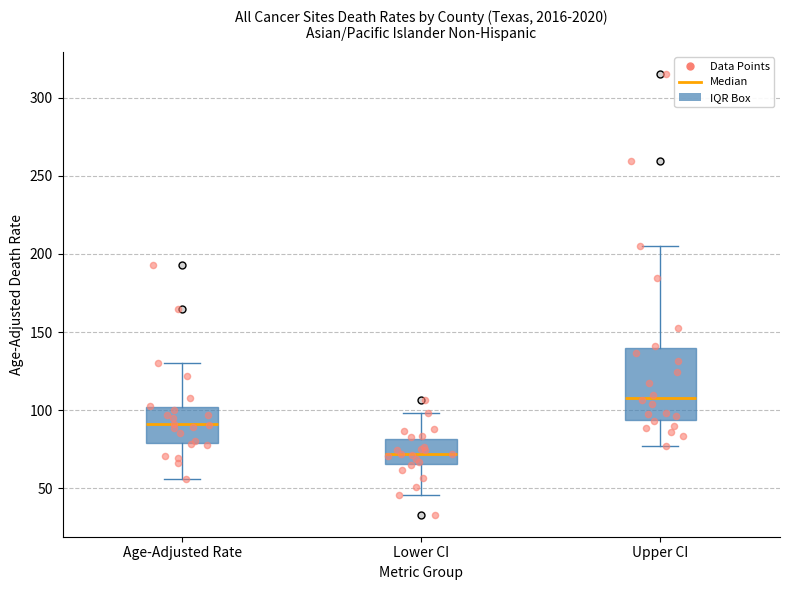

Reading left to right, transcribe this box plot: for each box, give where its median line is, the range the box spans, and where its two whiskers end, as read against the y-axis. The values are not printed on the chart, so give them approximately, as read against the axis.

Age-Adjusted Rate: median 90, box 80 to 100, whiskers 55 to 130
Lower CI: median 70, box 65 to 80, whiskers 45 to 100
Upper CI: median 110, box 95 to 140, whiskers 75 to 205